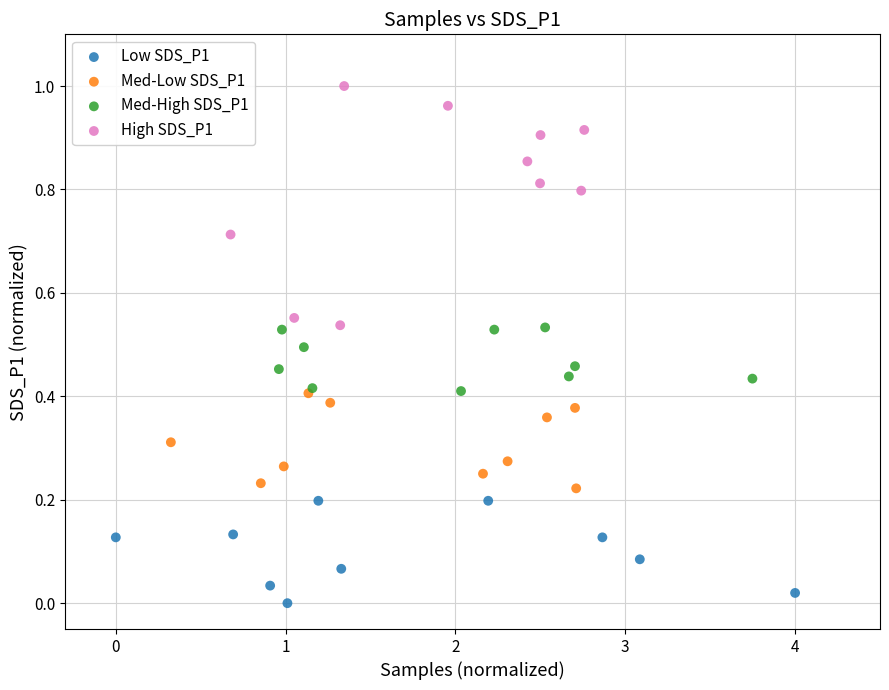

Which series has the largest Y range (max minus min)?

High SDS_P1